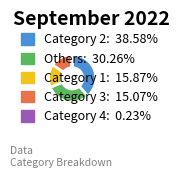

Is there any slice that represents more than half of the pie?

No